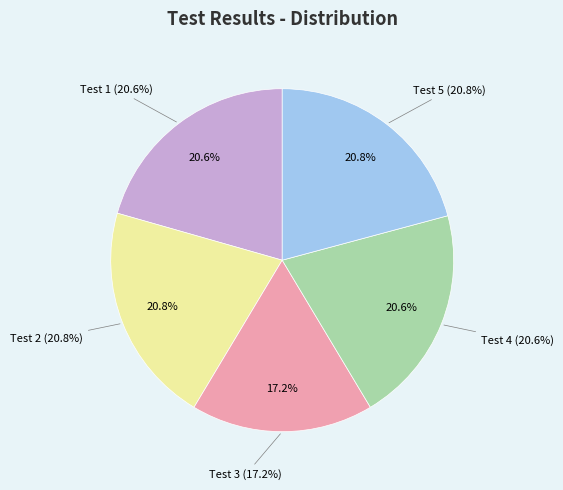

Is there any slice that represents more than half of the pie?

No